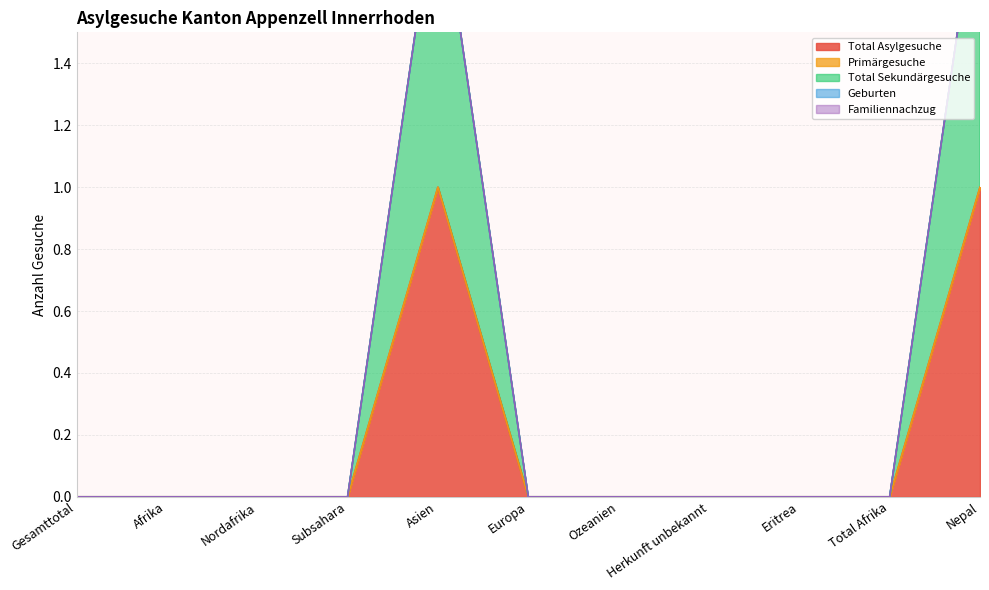

True or false: Familiennachzug and Primärgesuche cross at least once.

False